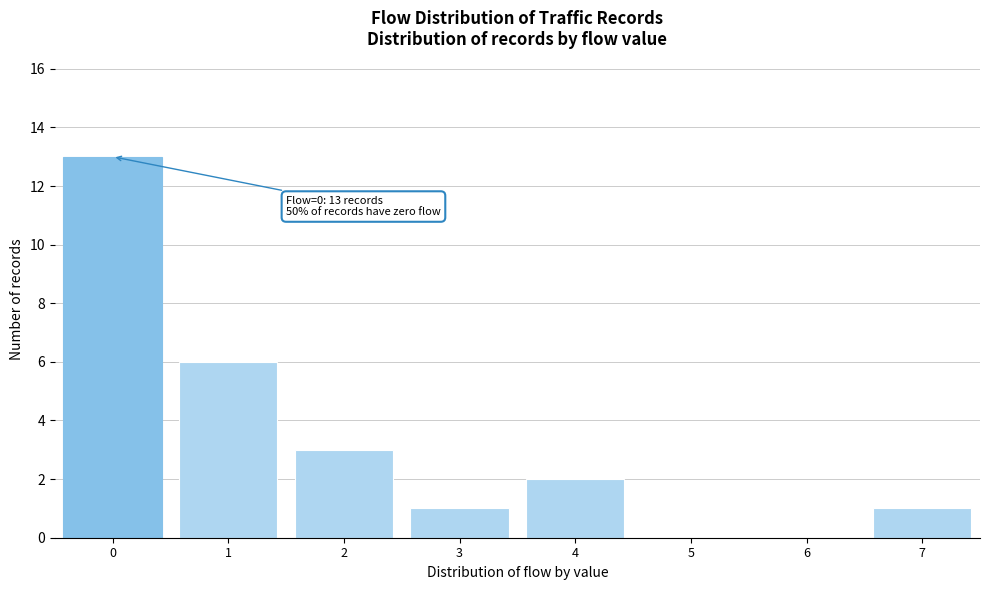

Reading right to left, extract all data points from this chart.

7=1	6=0	5=0	4=2	3=1	2=3	1=6	0=13